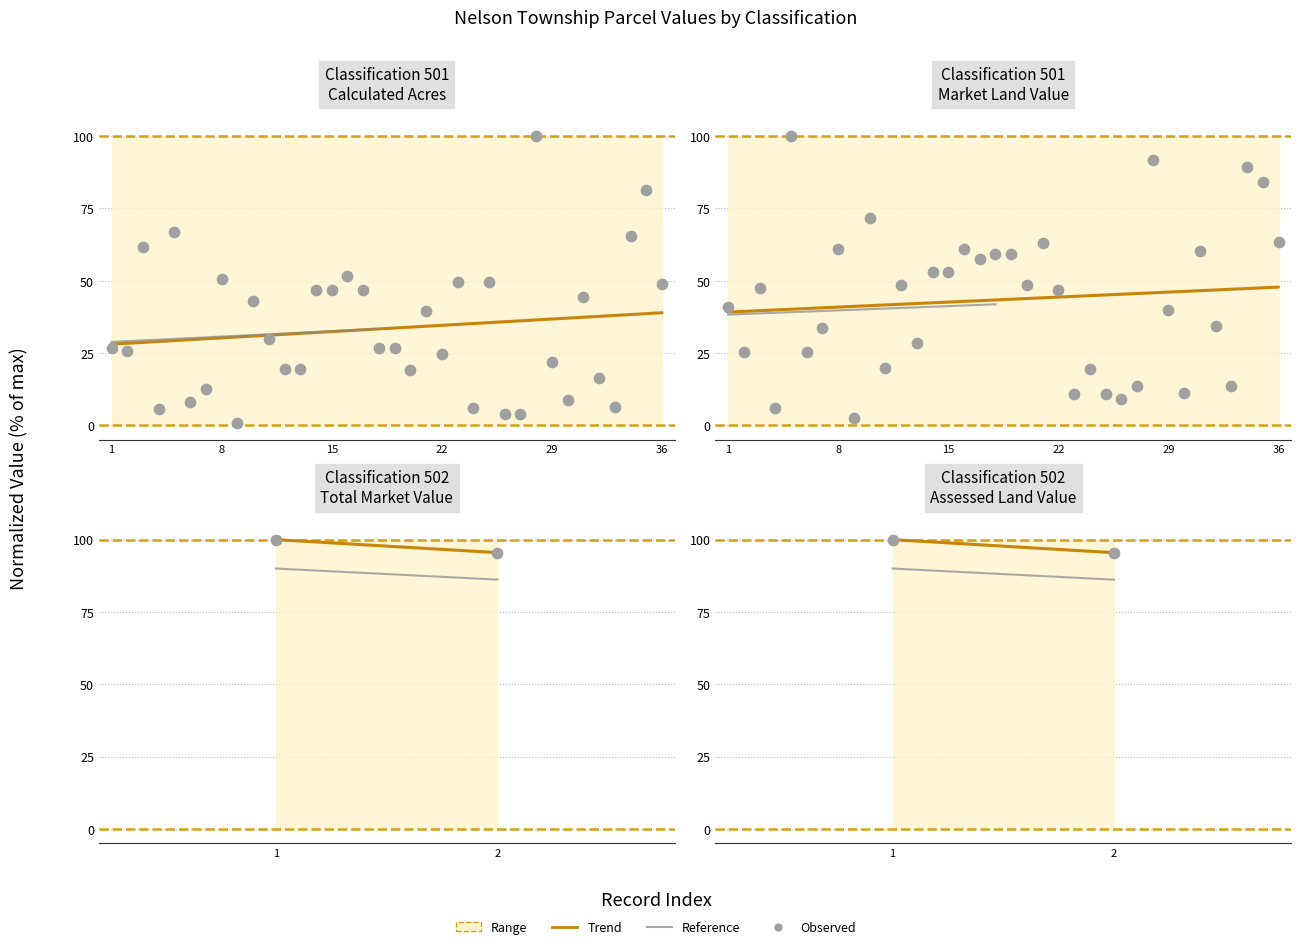

Is the value of Observed at 8 greater than the value of Upper bound at 1?

No